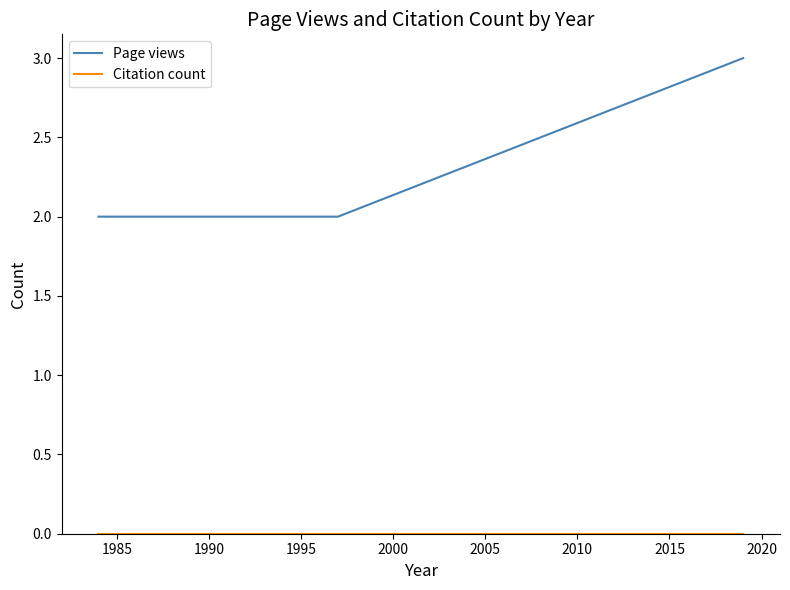

Which series has the widest spread of values?

Page views